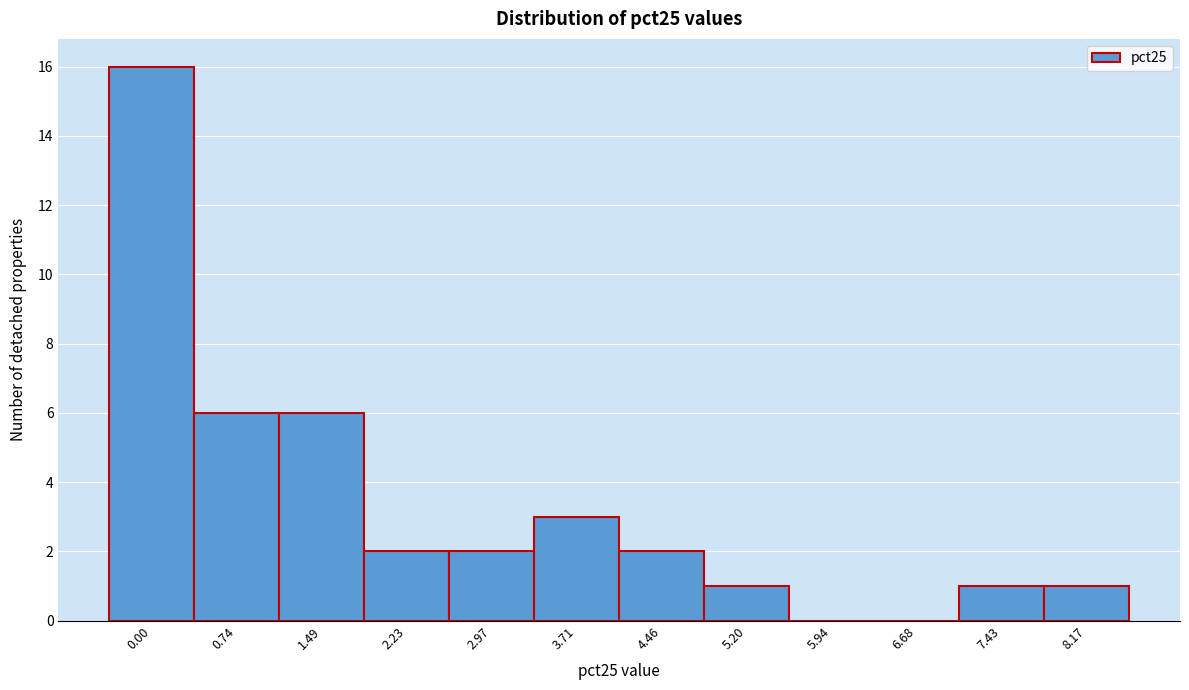

Reading left to right, extract all data points from this chart.

0.00=16	0.74=6	1.49=6	2.23=2	2.97=2	3.71=3	4.46=2	5.20=1	5.94=0	6.68=0	7.43=1	8.17=1